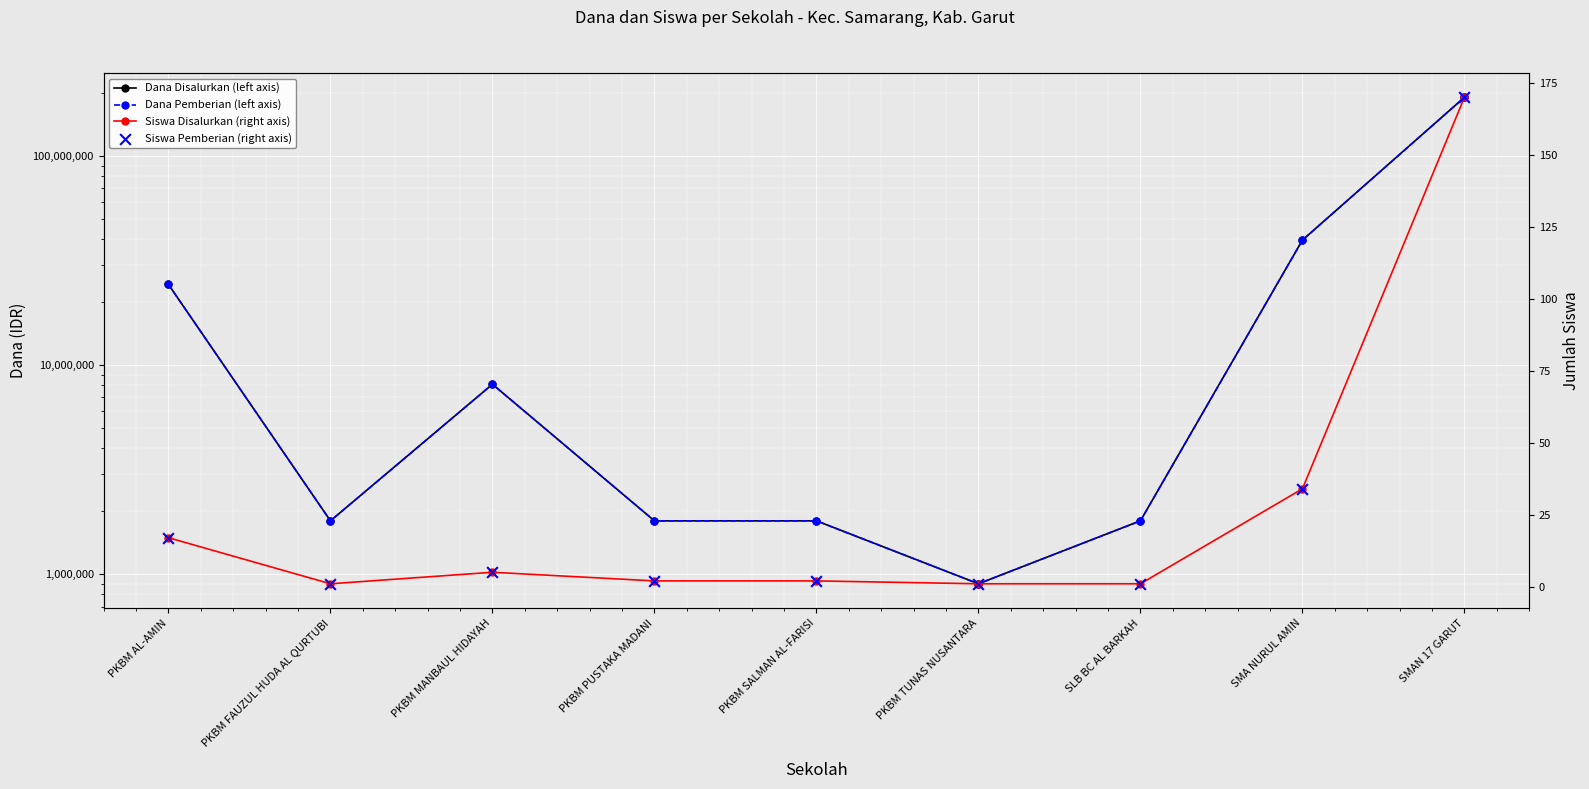

Which series contains the highest Y value?

Dana Disalurkan (left axis)